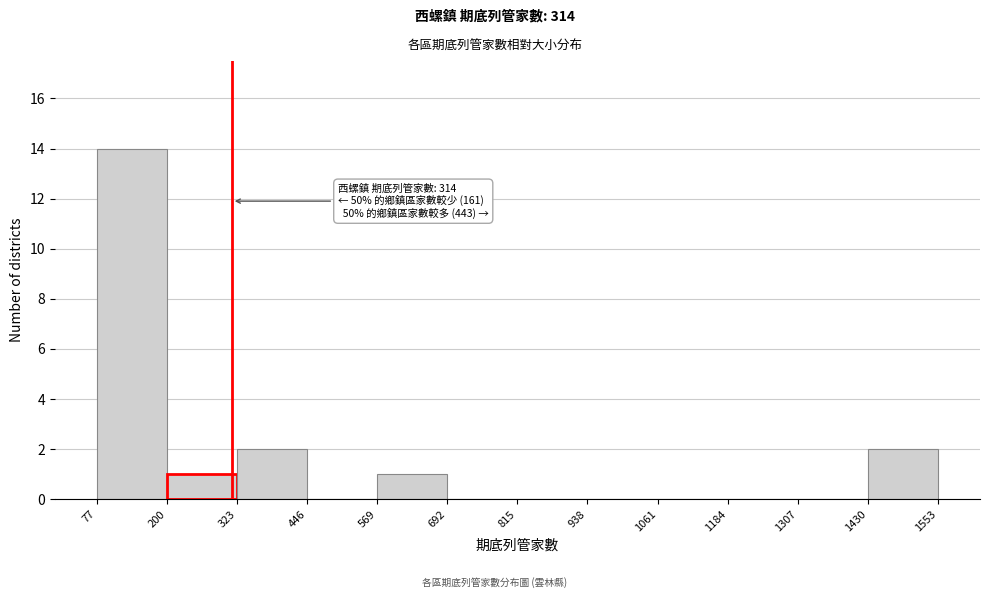

Which range on the x-axis has the tallest bar?

77 to 200